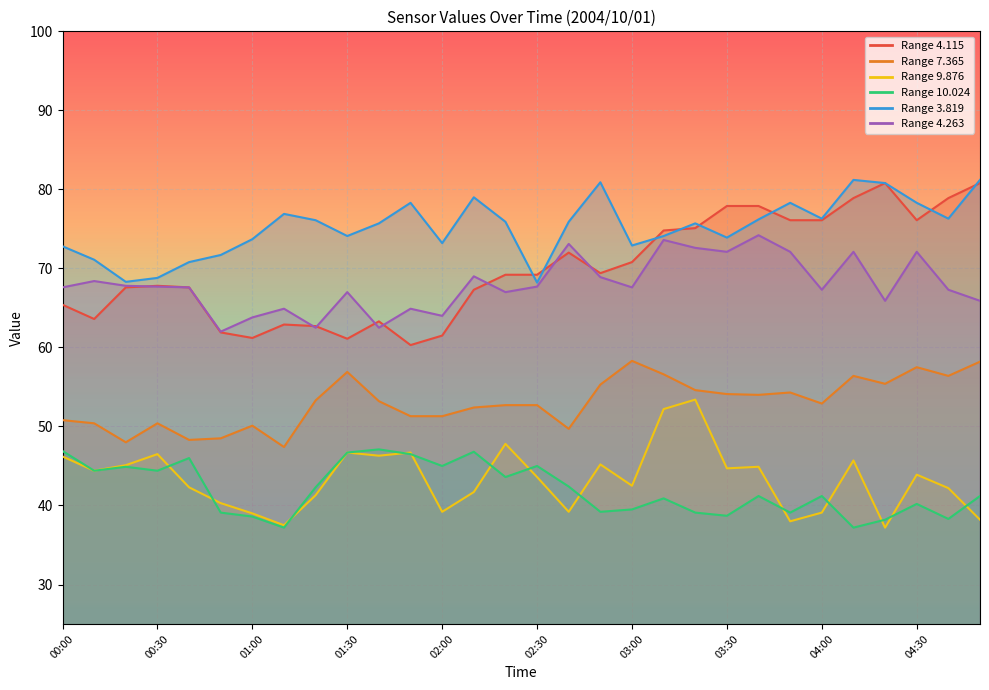

What is the total value across all series at 01:10?

326.8